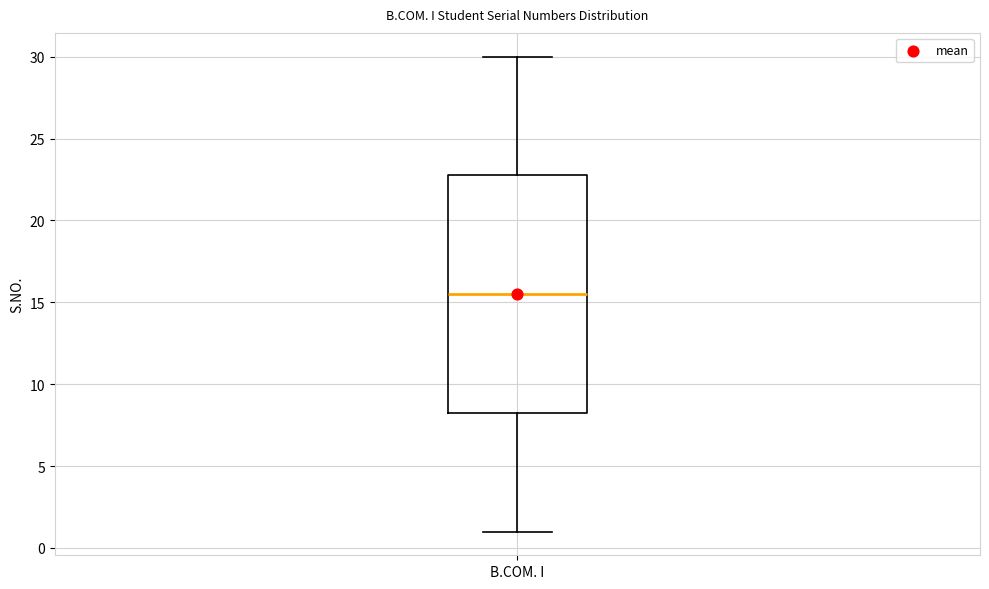

Read this box plot against the y-axis: the position of the median line, the range covered by the box, and the ends of both whiskers. The values are not printed on the chart, so give them approximately, as read against the axis.

median 15.5, box 8.5 to 23.0, whiskers 1.0 to 30.0